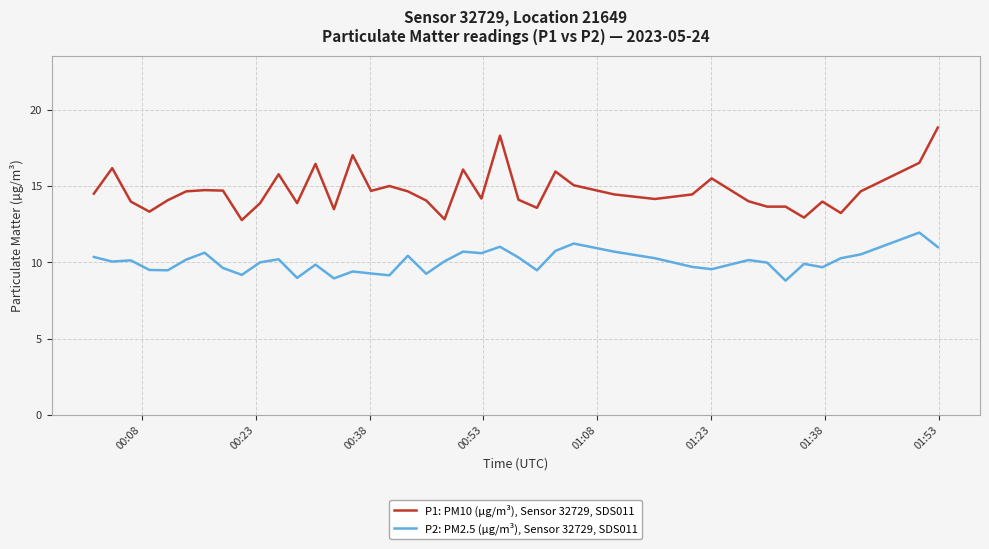

List the series in order of their overall mean, highest first.

P1: PM10 (µg/m³), Sensor 32729, SDS011, P2: PM2.5 (µg/m³), Sensor 32729, SDS011